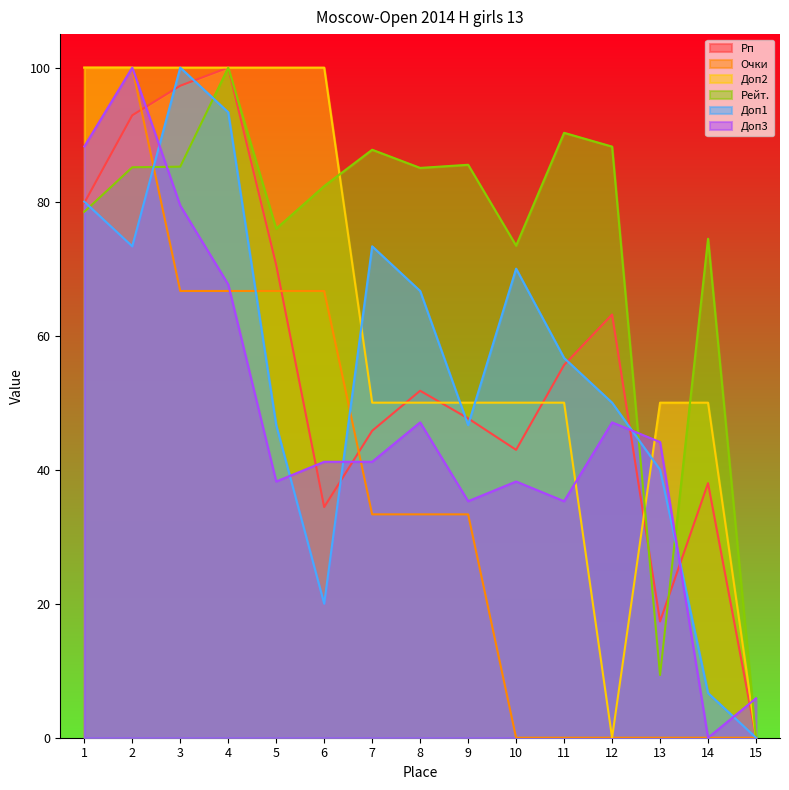

What are all the series names shown in the legend?

Рп, Очки, Доп2, Рейт., Доп1, Доп3